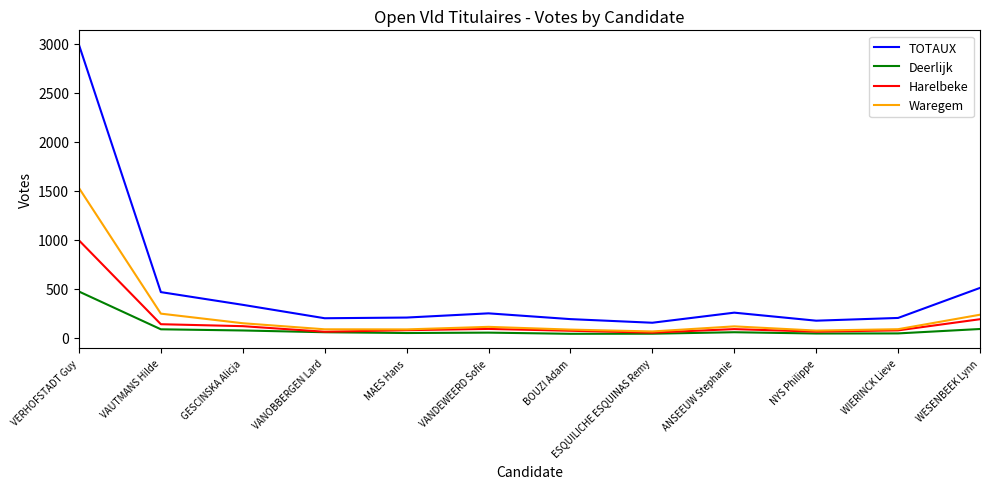

What is the minimum value shown in the chart?

38